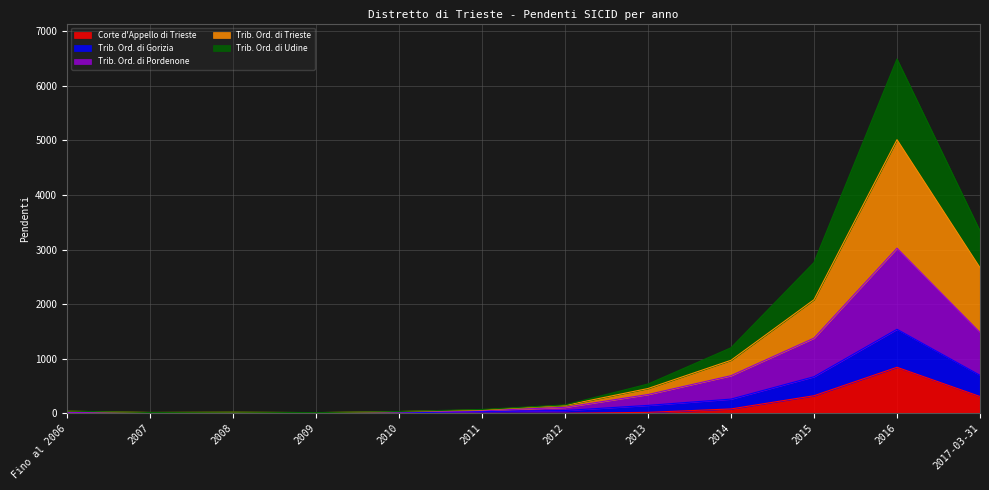

At which category is the sum across all series the highest?

2016